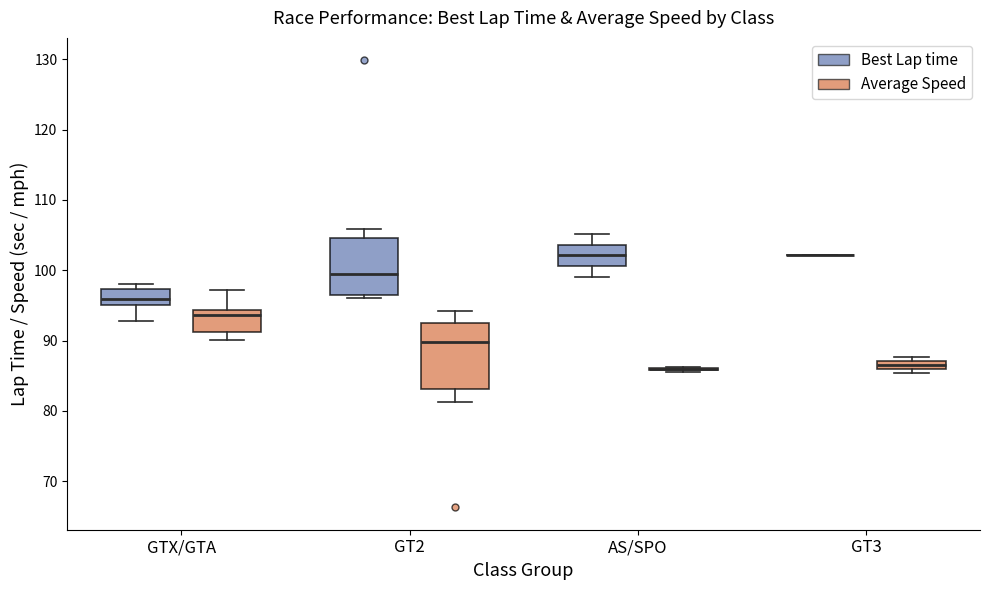

Which box is the tallest, from its lower edge to its upper edge?

GT2 (Average Speed)